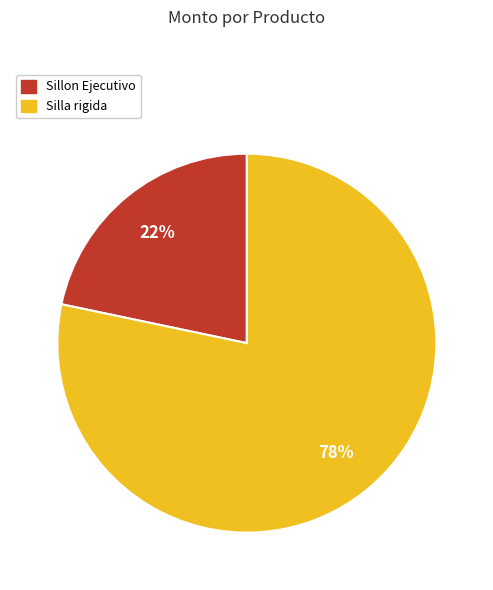

To the nearest percent, what is the combined percentage of Silla rigida and Sillon Ejecutivo?

100%